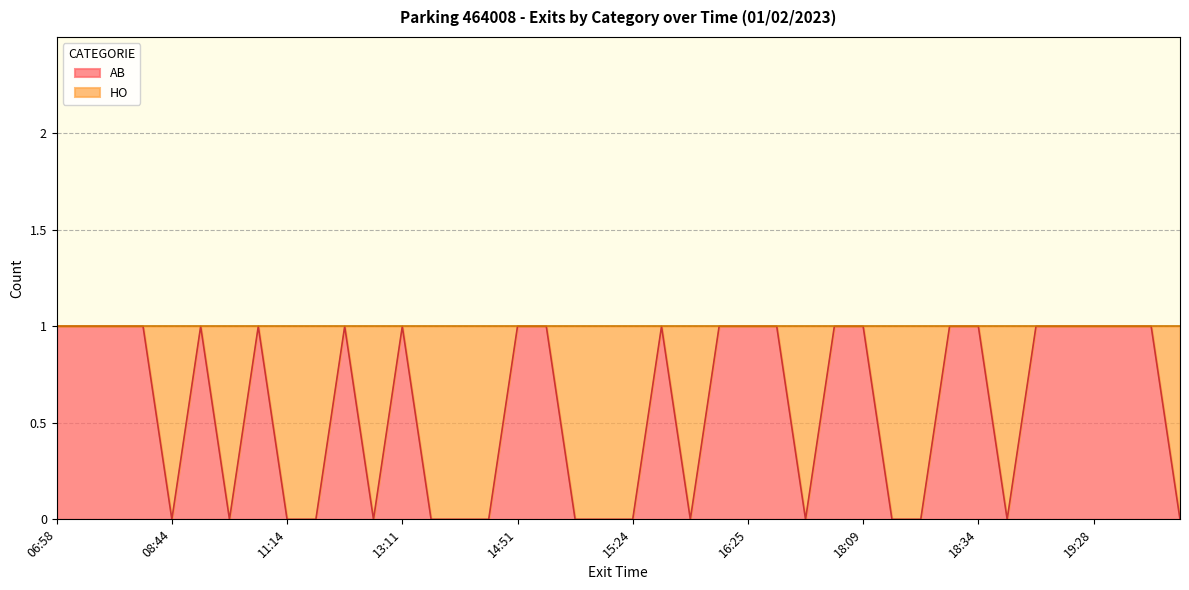

What is the difference between the maximum and minimum values?

1